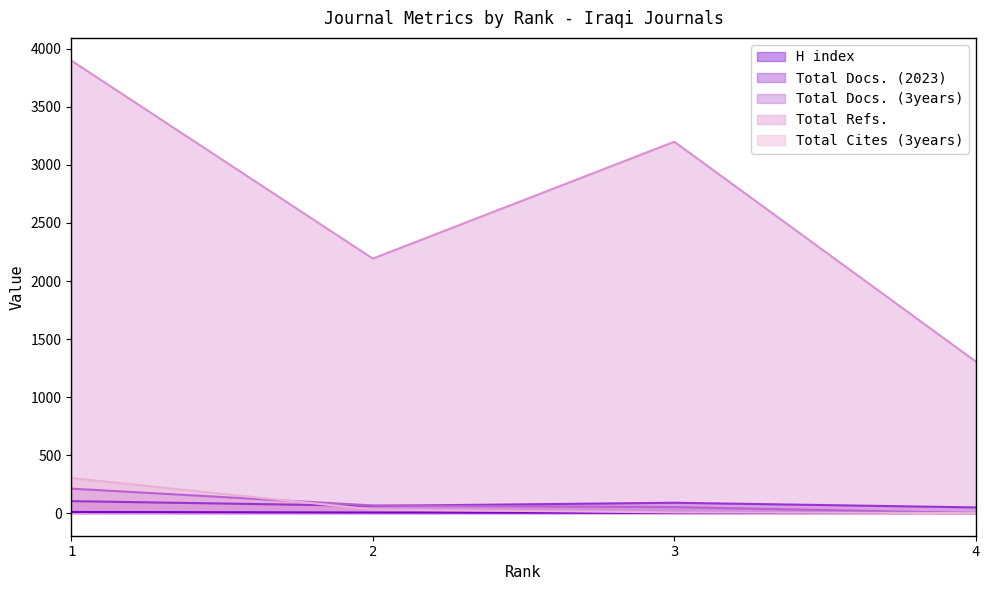

True or false: Total Cites (3years) has more than 2 points higher than both neighbors.

False